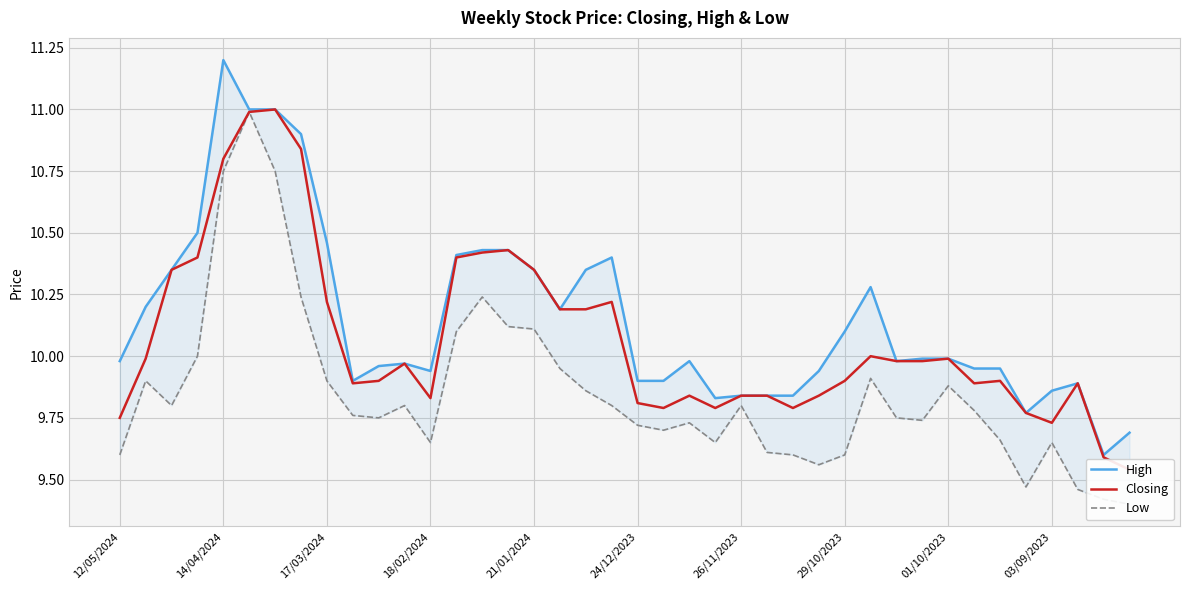

Which has a higher value, 18 or 29/10/2023?

29/10/2023